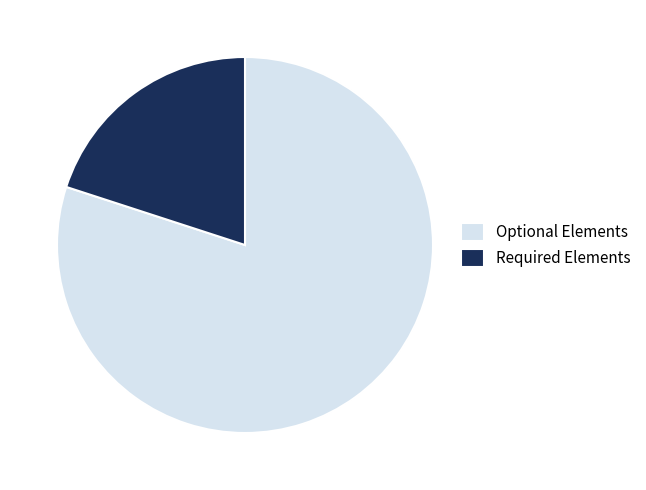

The Optional Elements slice represents 72% of the pie. True or false?

False